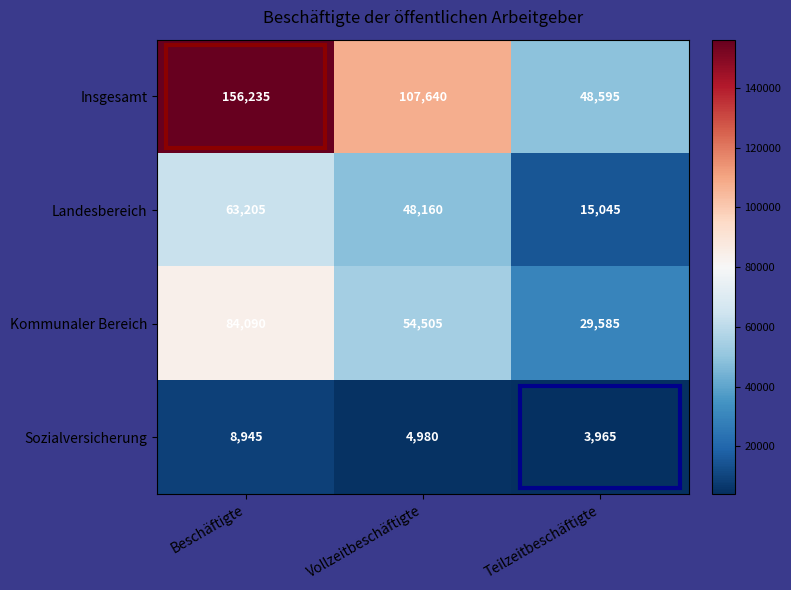

Where does the Kommunaler Bereich series first go above 54505?

Beschäftigte